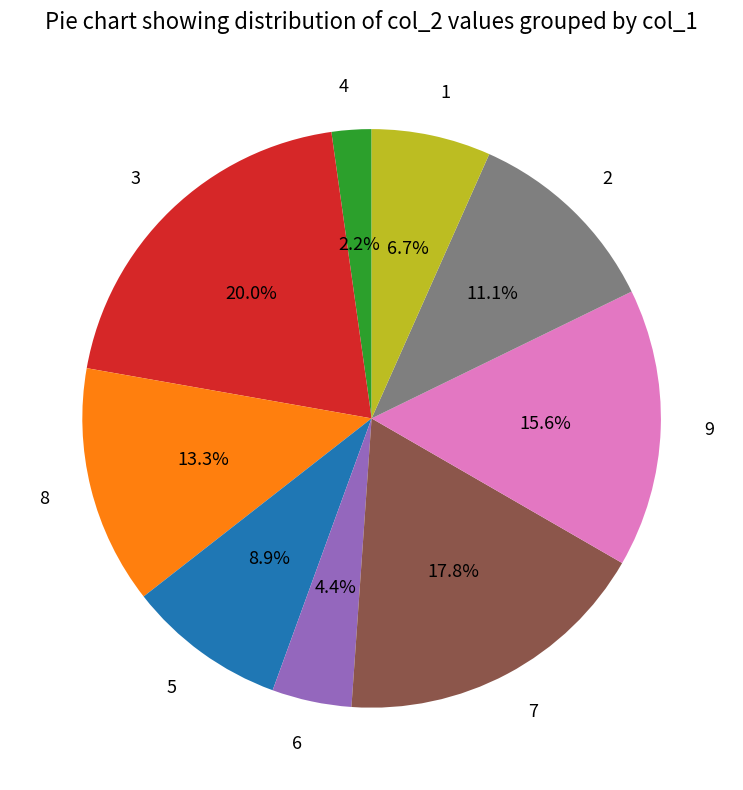

Is the sum of 9 and 3 greater than half?

No